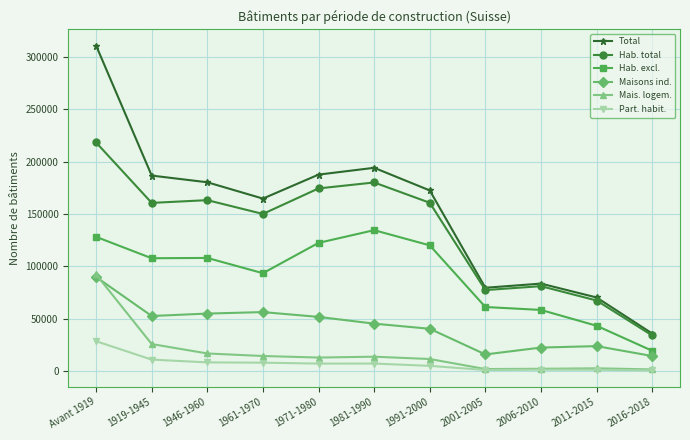

What is the approximate value of Total at 1981-1990?

194064